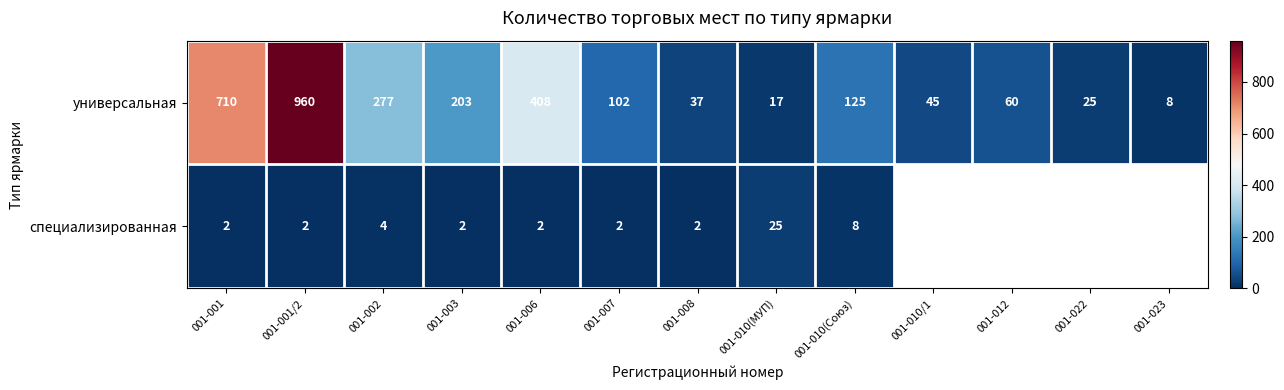

Is the value of универсальная at 001-010(МУП) greater than the value of специализированная at 001-001/2?

Yes